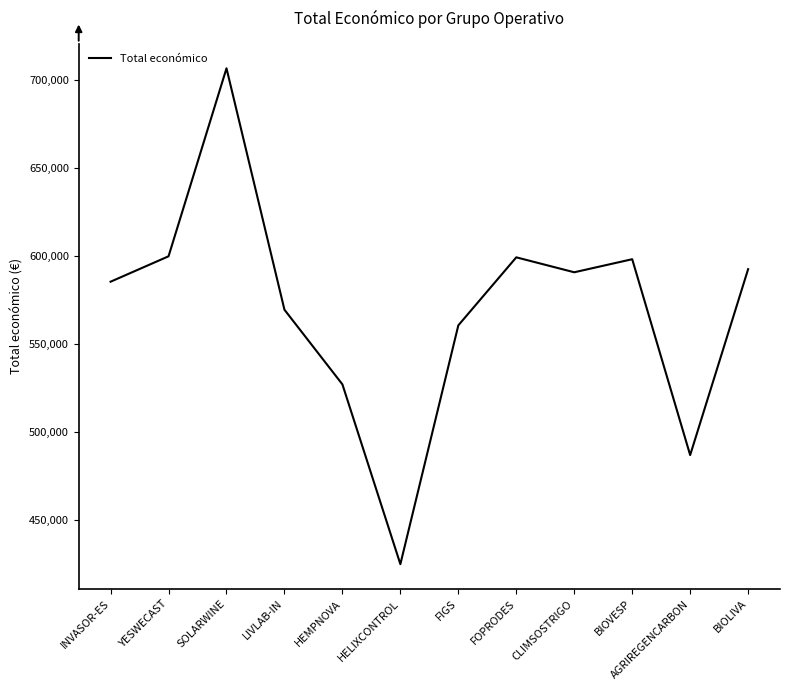

Which label corresponds to the largest value in the chart?

SOLARWINE